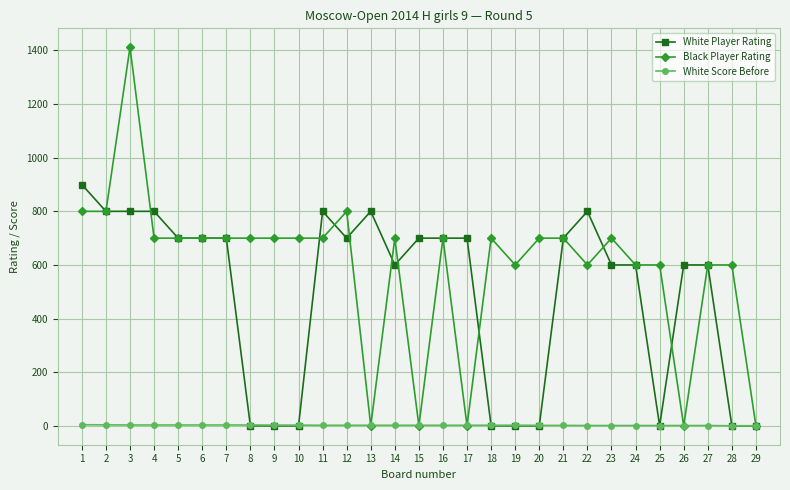

How many lines are shown in the chart?

3